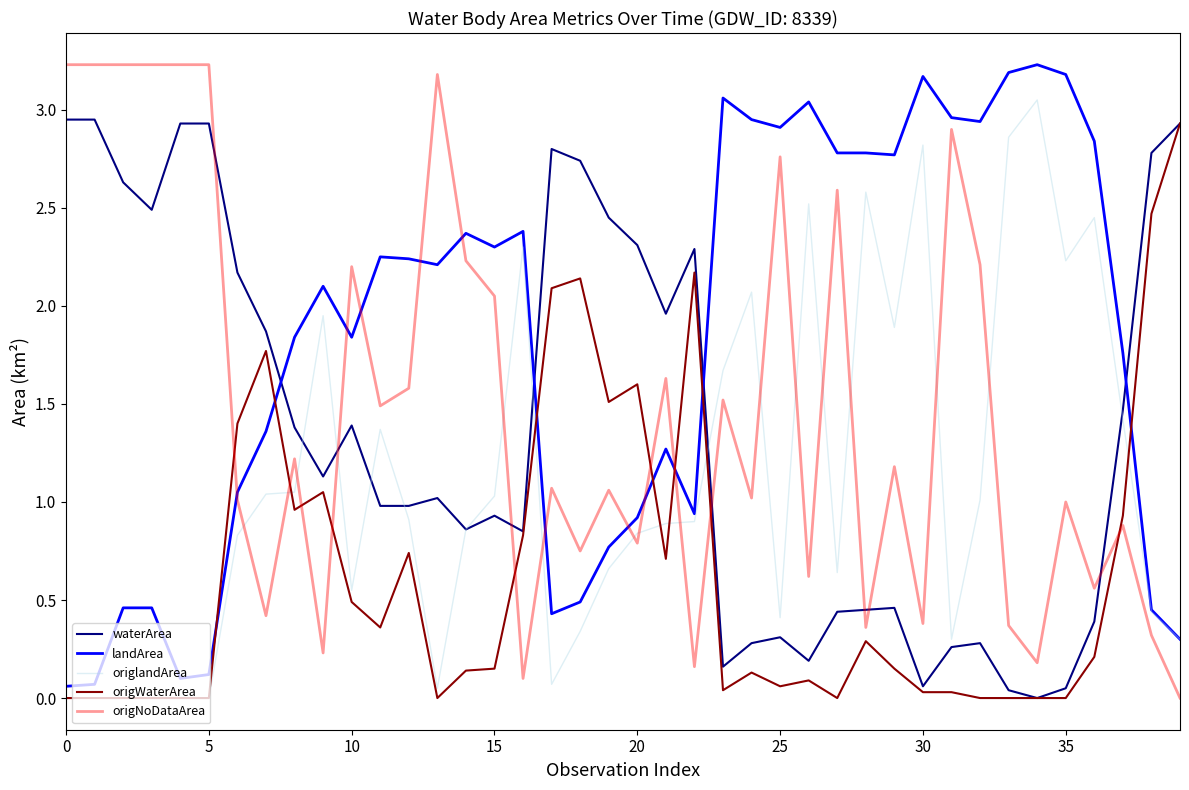

What is the maximum value shown in the chart?

3.2